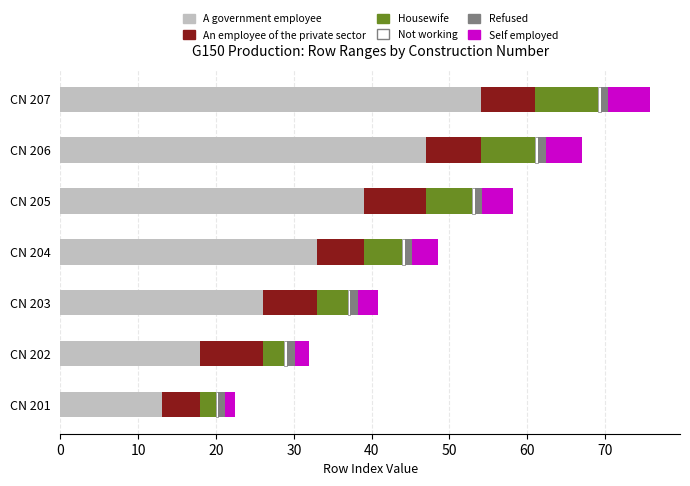

What is the maximum value for A government employee?

54.0